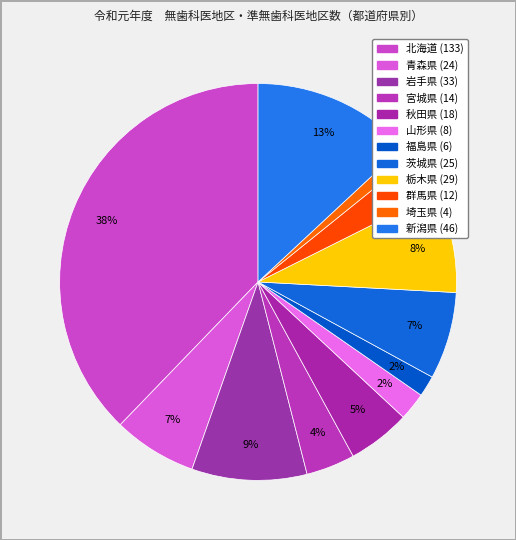

Which category has the smallest portion of the pie?

埼玉県